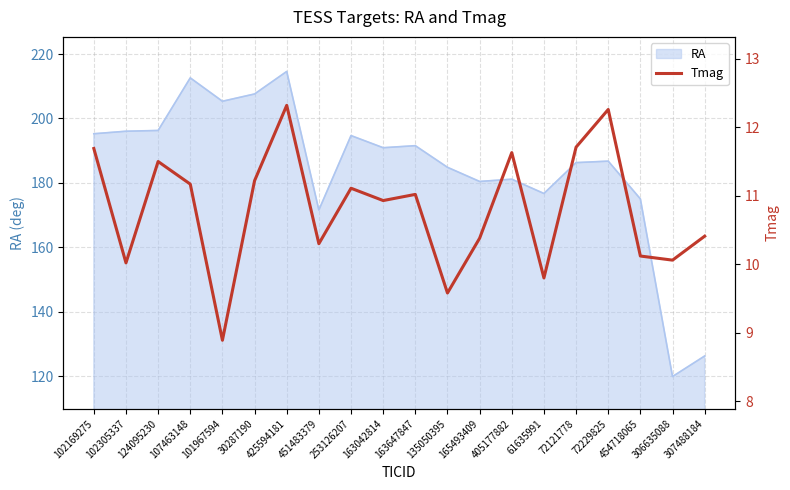

Rank the categories by value from lowest to highest.

101967594, 135050395, 61635991, 102305337, 306635088, 454718065, 451483379, 165493409, 307488184, 163042814, 163647847, 253126207, 107463148, 30287190, 124095230, 405177882, 102169275, 72121778, 72229825, 425594181